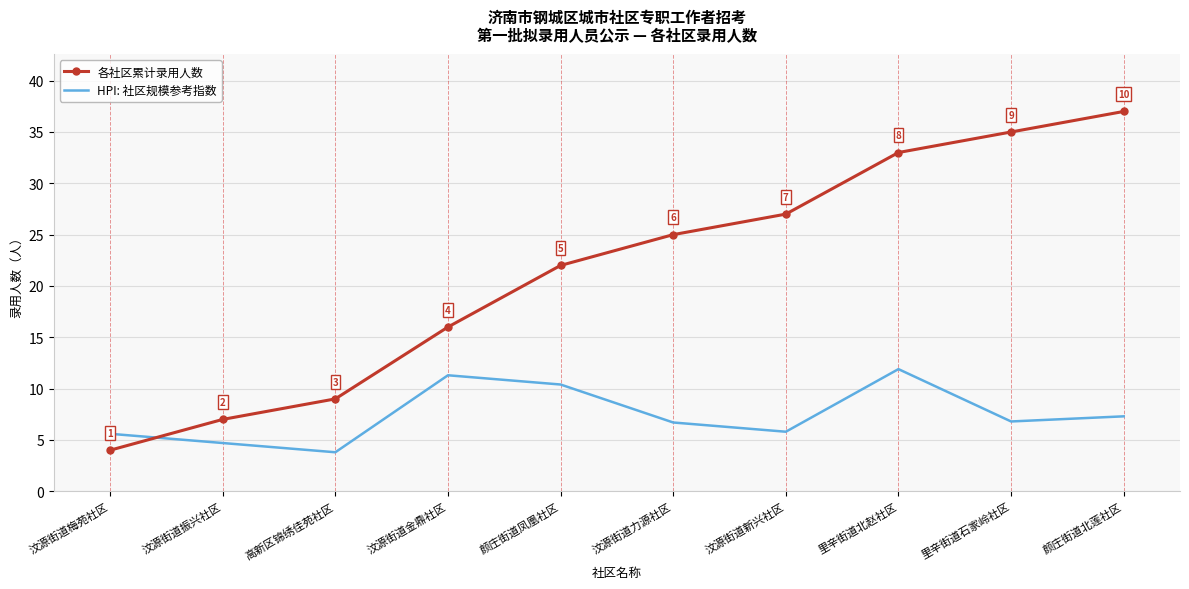

What is the total value across all series at 汶源街道新兴社区?

32.8